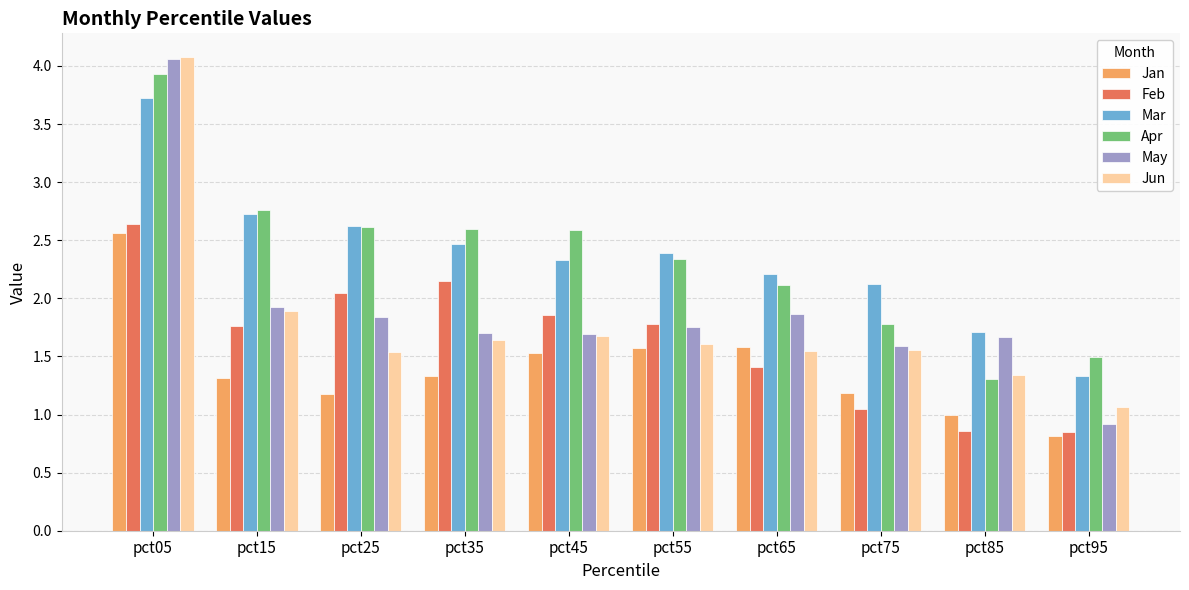

What is the highest value of the Jun series?

4.1